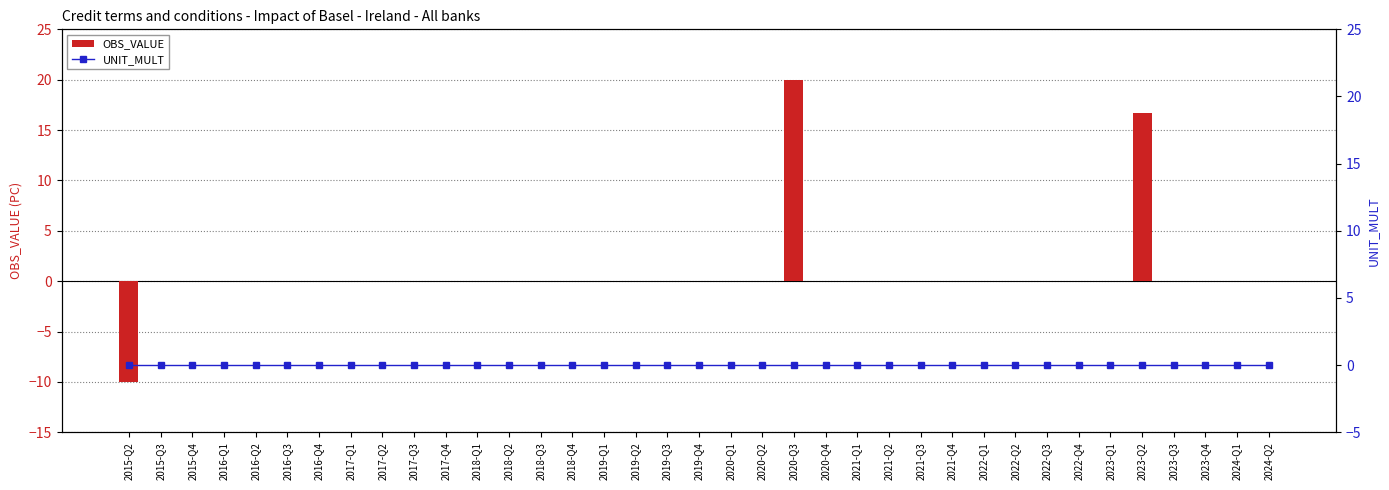

At which category is the sum across all series the highest?

2020-Q3